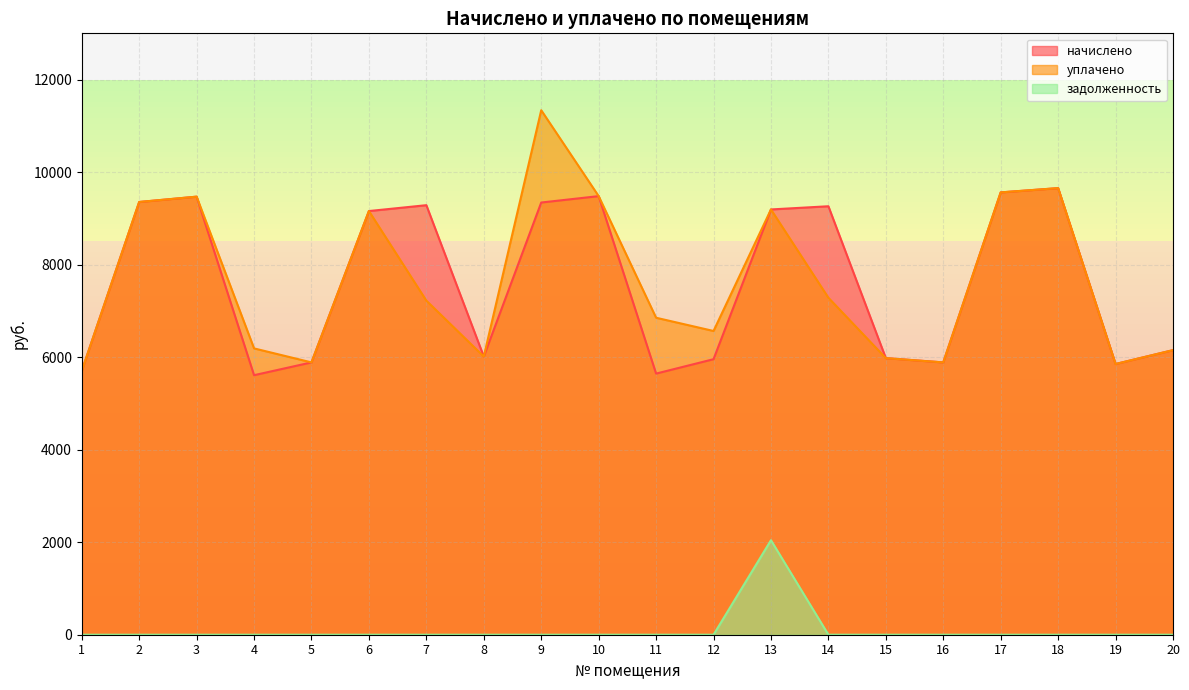

Rank the categories by уплачено value from lowest to highest.

1, 19, 5, 16, 15, 8, 20, 4, 12, 11, 7, 14, 6, 13, 2, 3, 10, 17, 18, 9